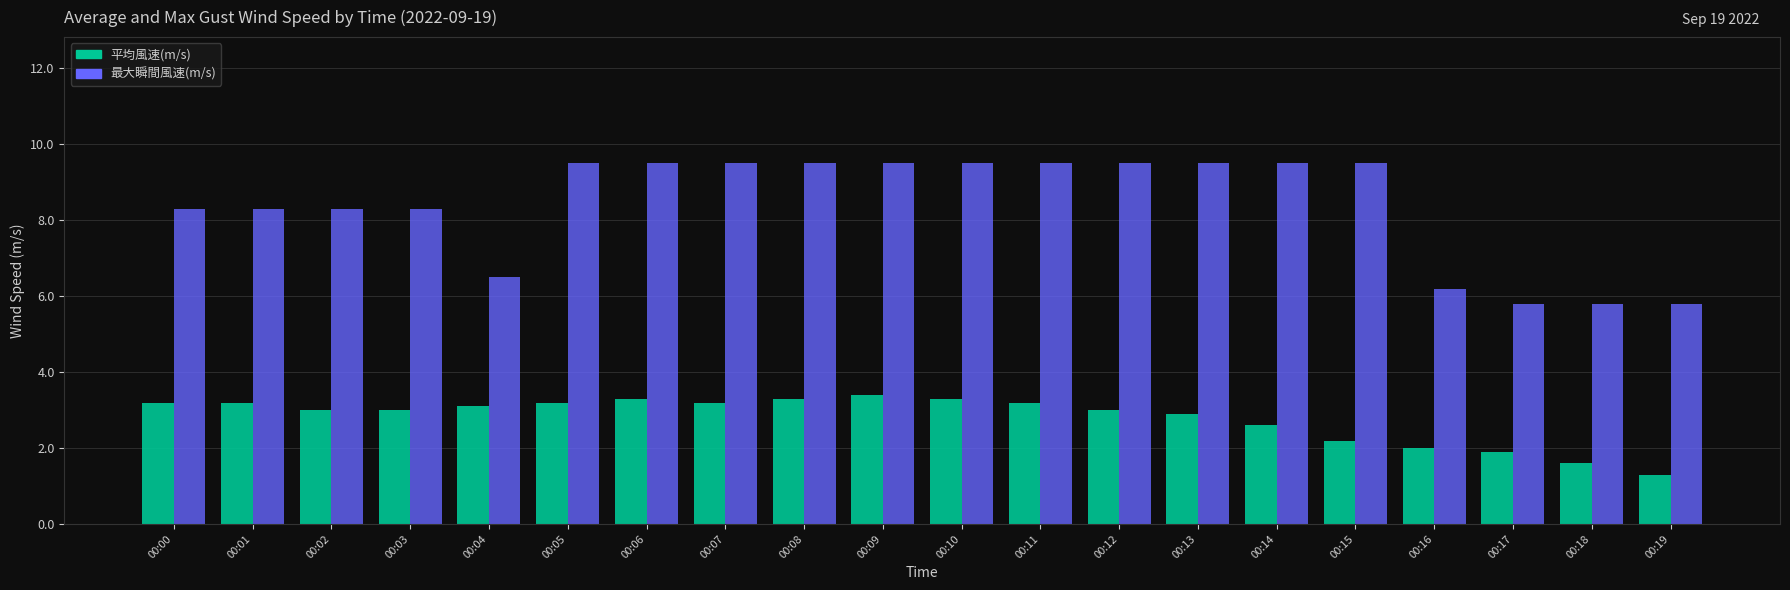

The 平均風速(m/s) series shows 2.1 at 00:09. True or false?

False